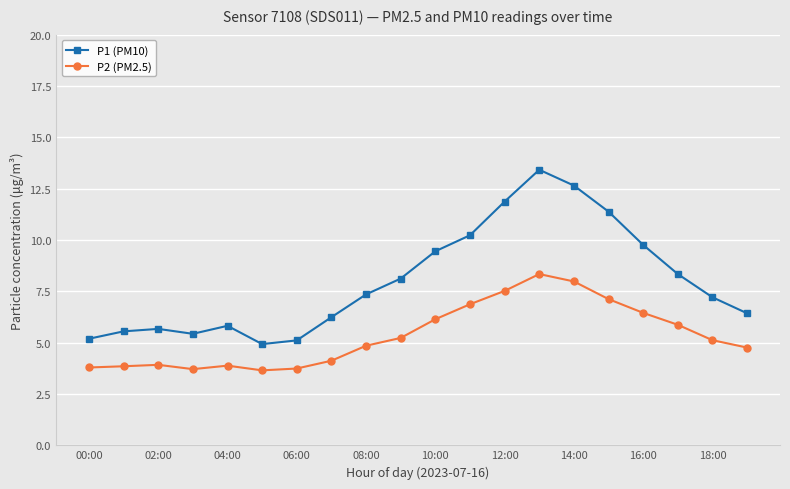

True or false: P1 (PM10) has more than 1 interior local peaks.

True